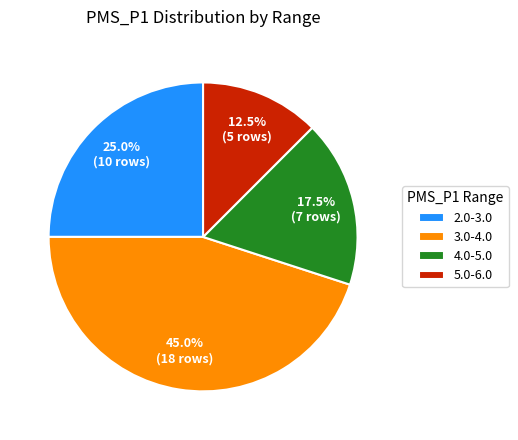

What is the smallest slice in the pie chart?

5.0-6.0